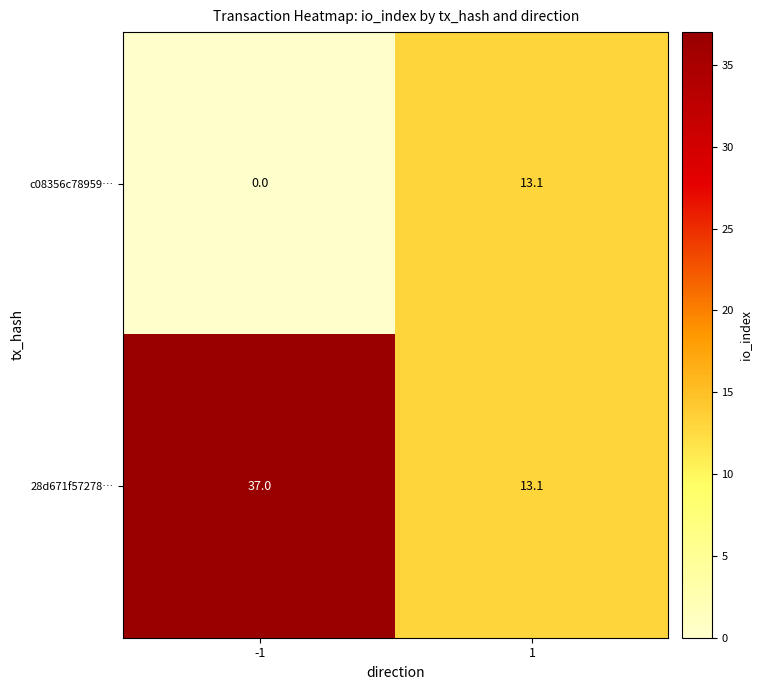

Is the value of c08356c78959… at 1 greater than the value of 28d671f57278… at -1?

No